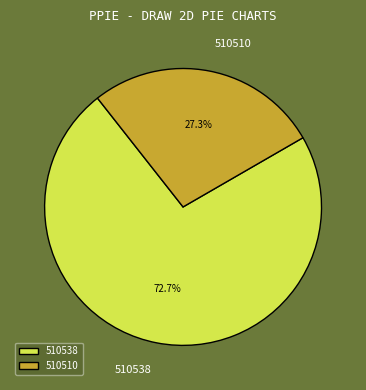

Is 510538 the majority of the pie?

Yes